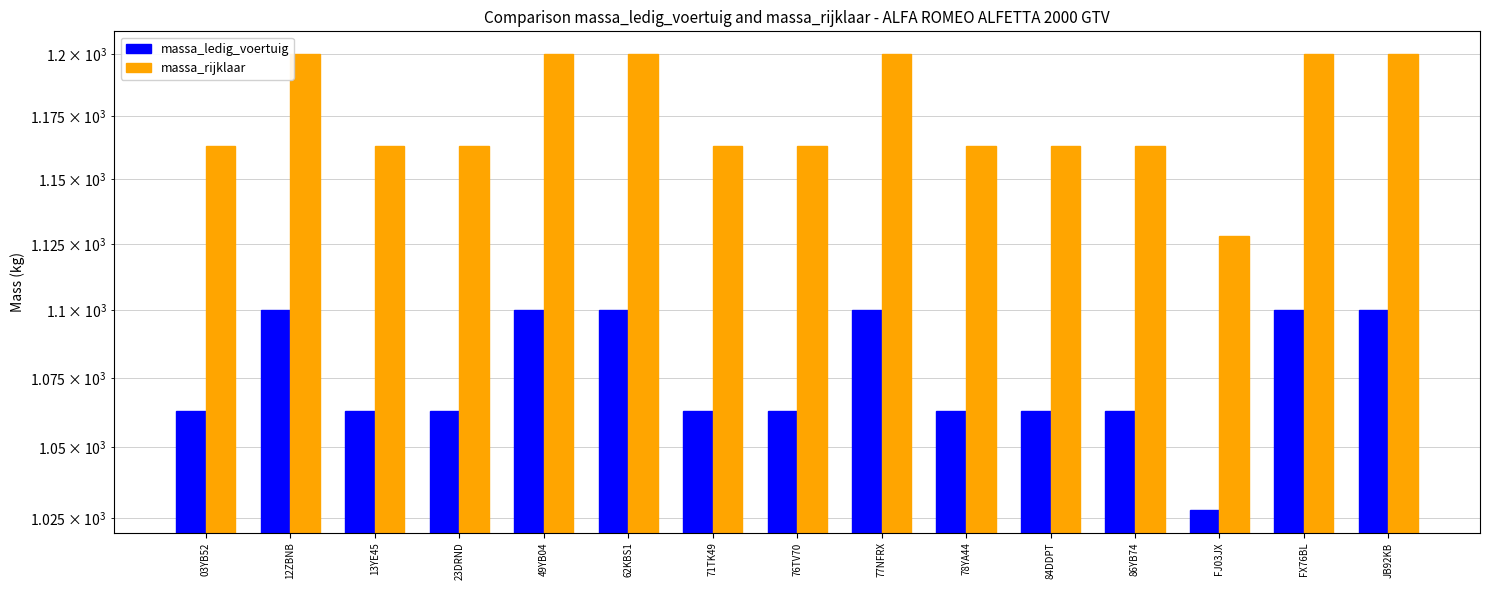

Reading left to right, what are all the values shown in this chart?

massa_ledig_voertuig: 03YB52=1063	12ZBNB=1100	13YE45=1063	23DRND=1063	49YB04=1100	62KBS1=1100	71TK49=1063	76TV70=1063	77NFRX=1100	78YA44=1063	84DDPT=1063	86YB74=1063	FJ03JX=1028	FX76BL=1100	JB92KB=1100
massa_rijklaar: 03YB52=1163	12ZBNB=1200	13YE45=1163	23DRND=1163	49YB04=1200	62KBS1=1200	71TK49=1163	76TV70=1163	77NFRX=1200	78YA44=1163	84DDPT=1163	86YB74=1163	FJ03JX=1128	FX76BL=1200	JB92KB=1200